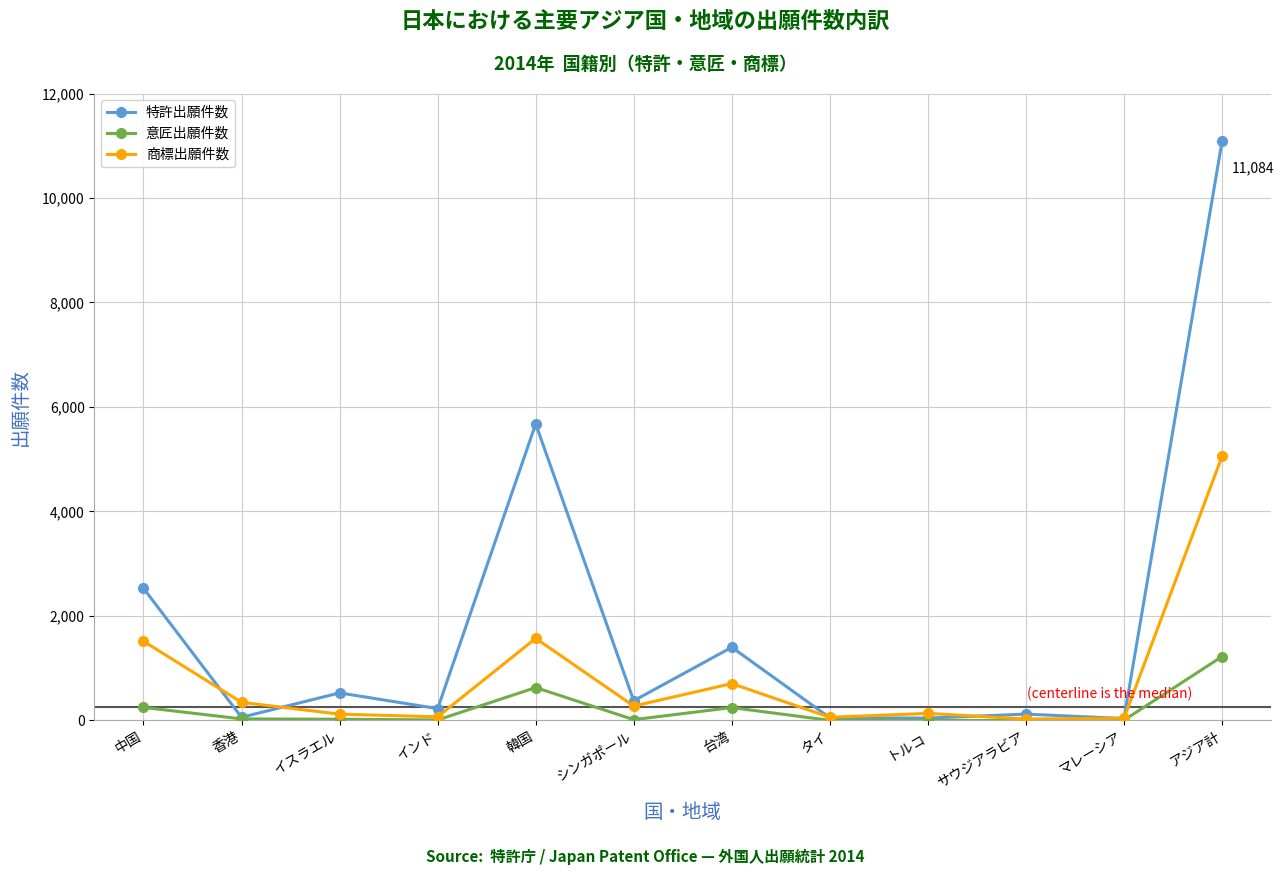

Between 香港 and 韓国, which series saw the biggest shift?

特許出願件数